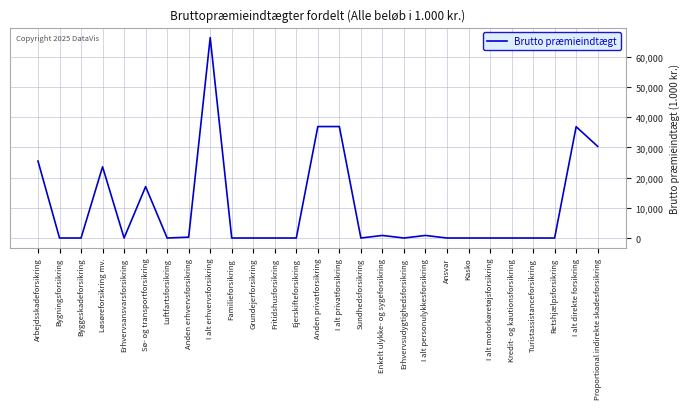

Count the number of data series in this chart.

1